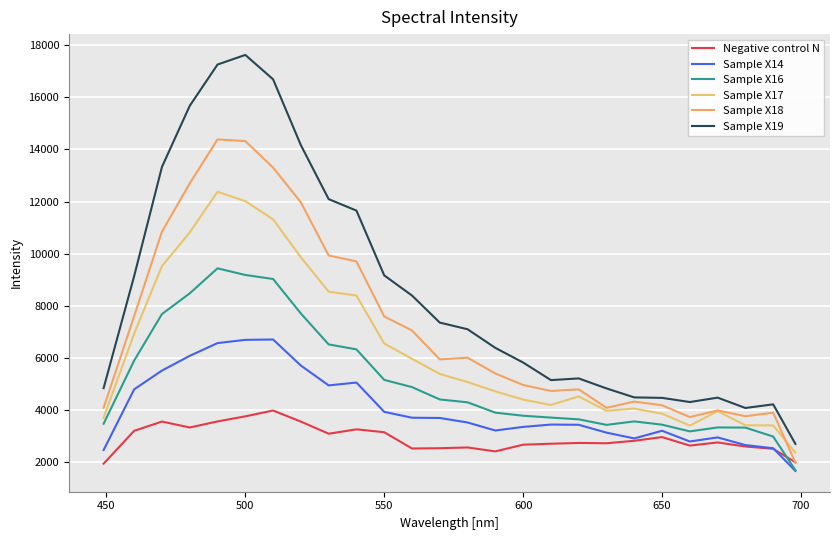

Count the number of data series in this chart.

6